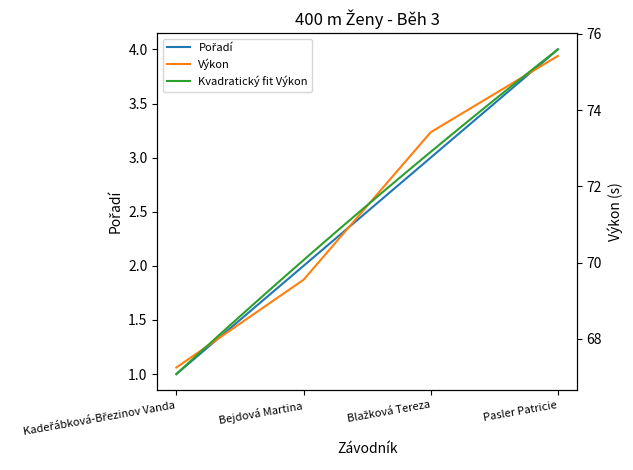

What is the minimum value for Výkon?

67.2